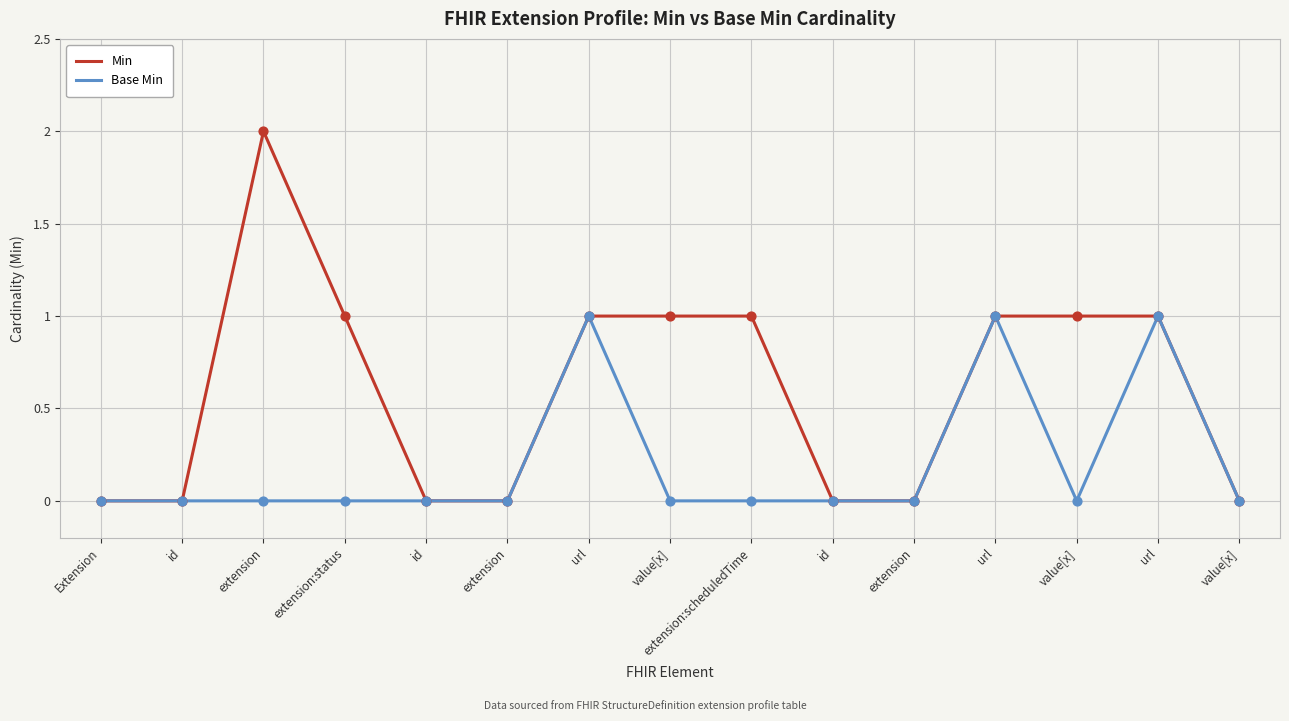

At which category is the sum across all series the highest?

extension